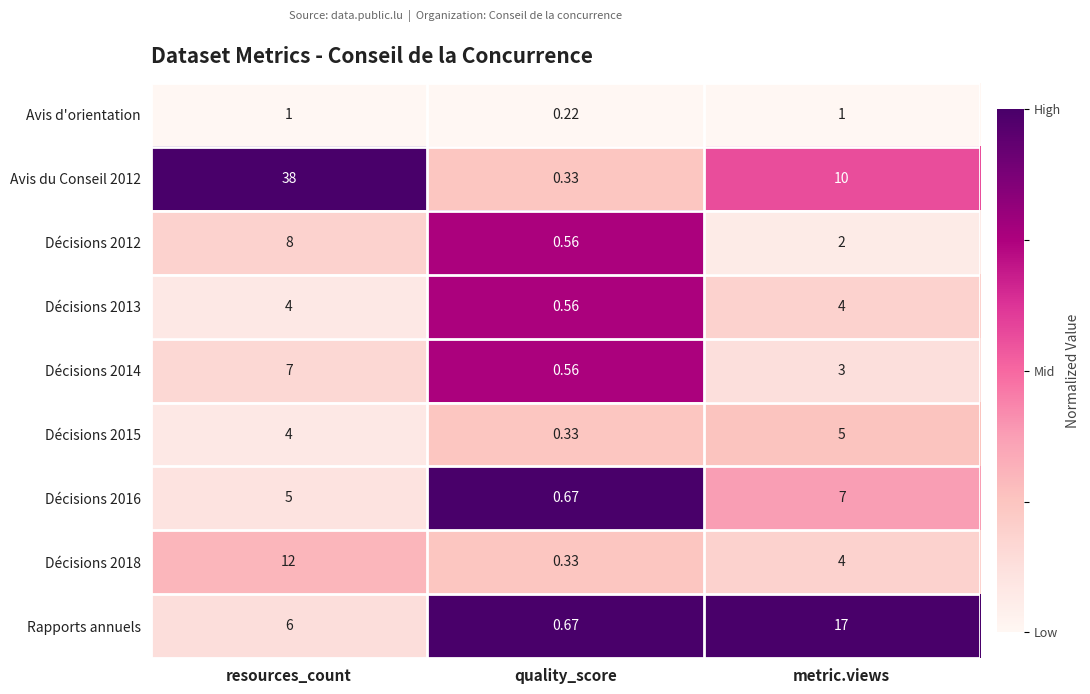

What is the total value across all series at metric.views?

53.0